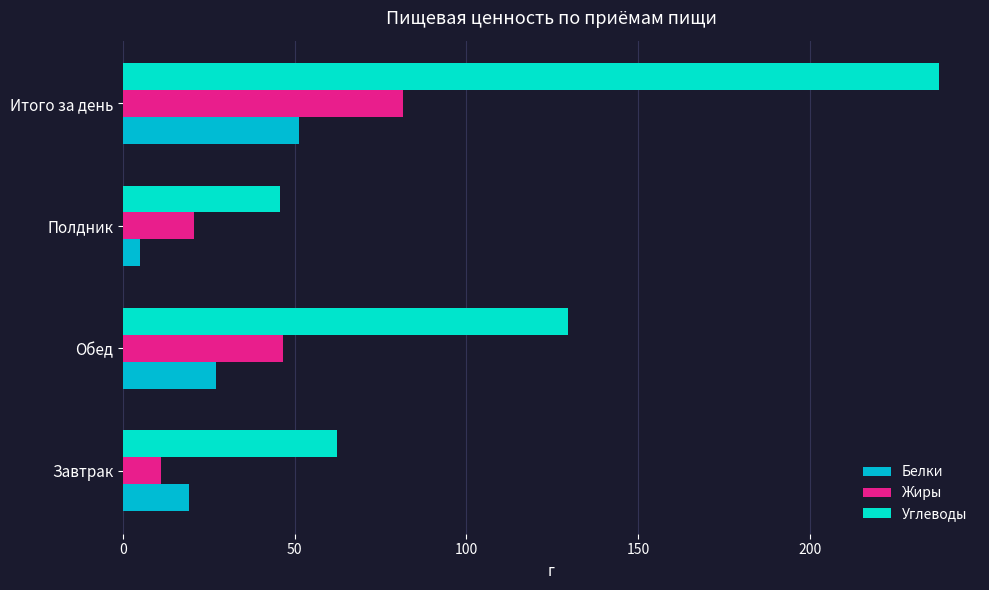

What is the minimum value for Жиры?

11.0